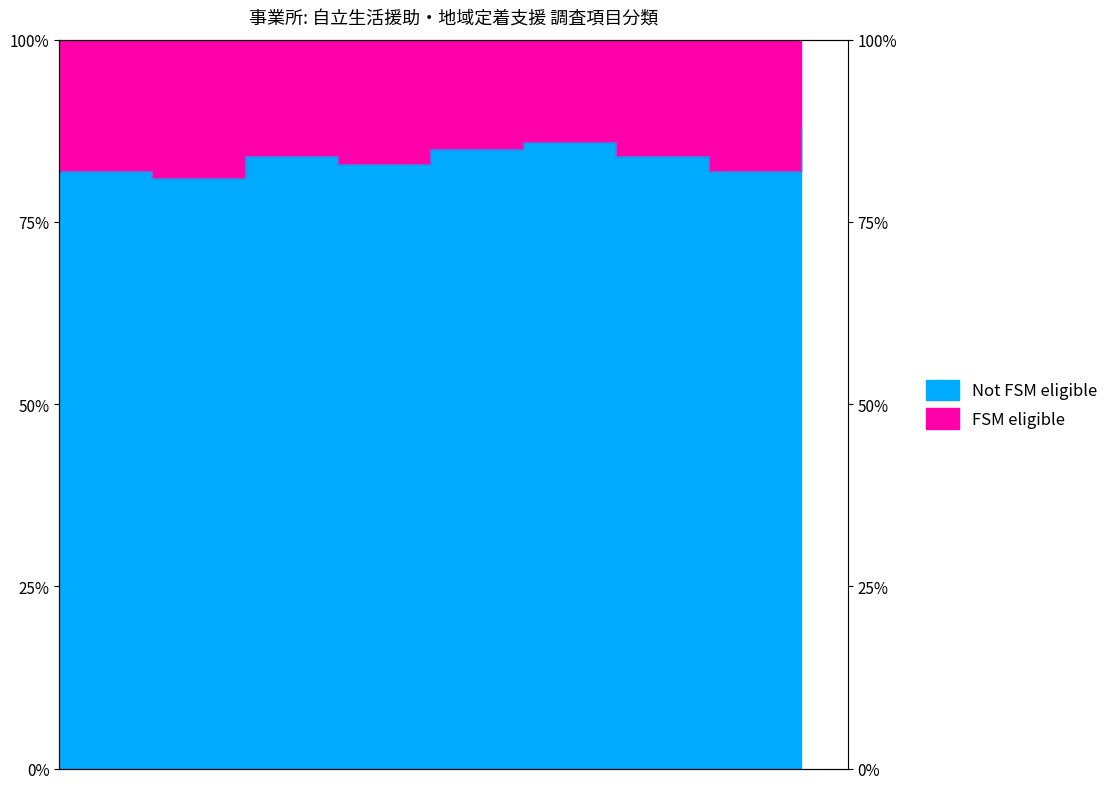

Rank the categories by value from highest to lowest.

9, 6, 5, 3, 7, 4, 1, 8, 2